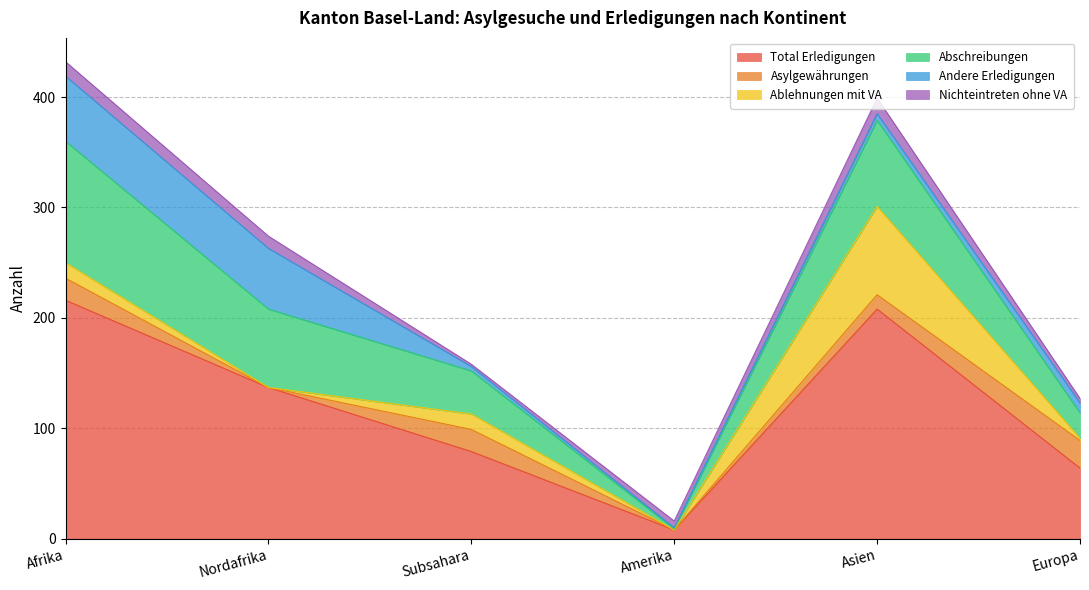

Which series has the largest range (max minus min)?

Total Erledigungen